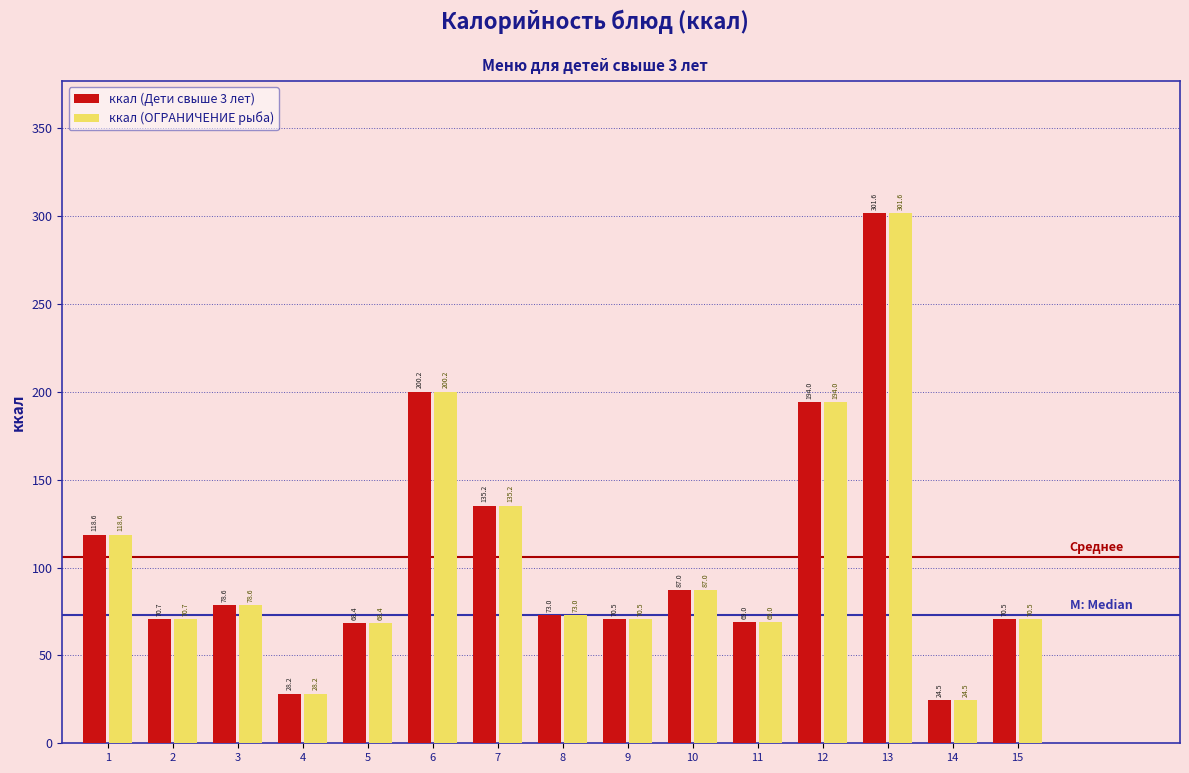

Reading right to left, extract all data points from this chart.

ккал (Дети свыше 3 лет): 15=70.5	14=24.5	13=301.6	12=194.0	11=69.0	10=87.0	9=70.5	8=73.0	7=135.2	6=200.2	5=68.4	4=28.2	3=78.6	2=70.7	1=118.6
ккал (ОГРАНИЧЕНИЕ рыба): 15=70.5	14=24.5	13=301.6	12=194.0	11=69.0	10=87.0	9=70.5	8=73.0	7=135.2	6=200.2	5=68.4	4=28.2	3=78.6	2=70.7	1=118.6